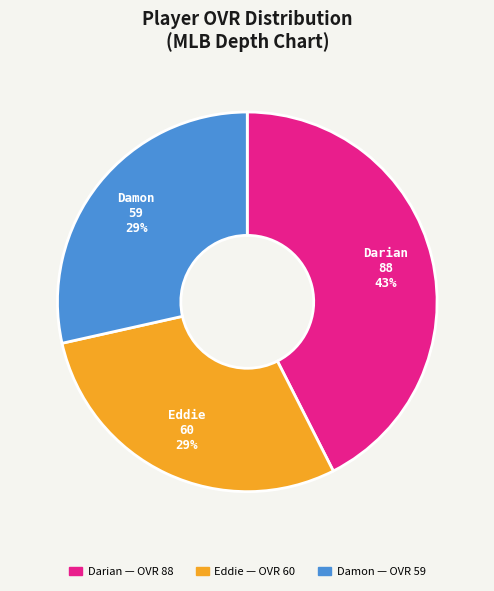

Does Eddie represent more than half of the total?

No